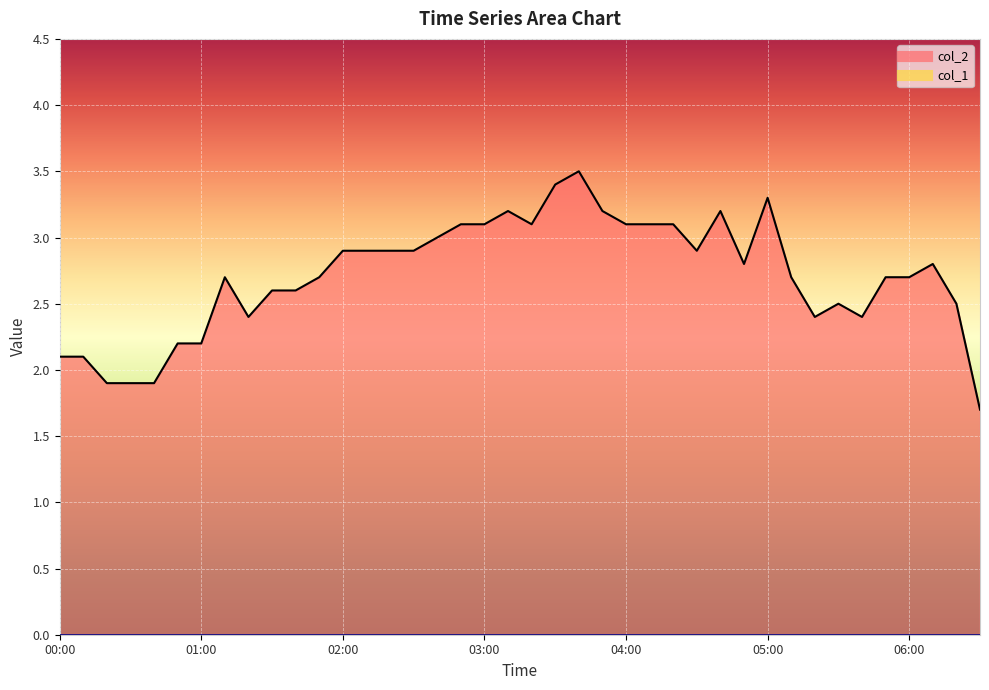

What is the difference between the values at 04:10 and 01:50?

0.4